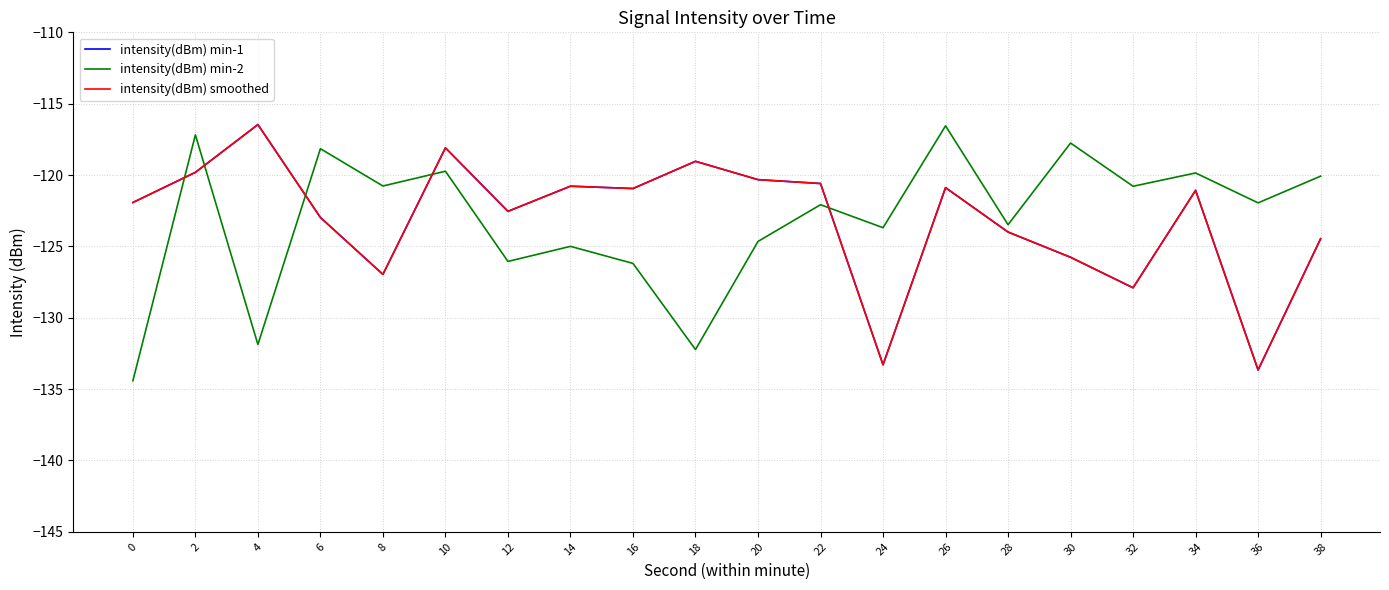

Does the chart display data point markers on the line(s)?

No